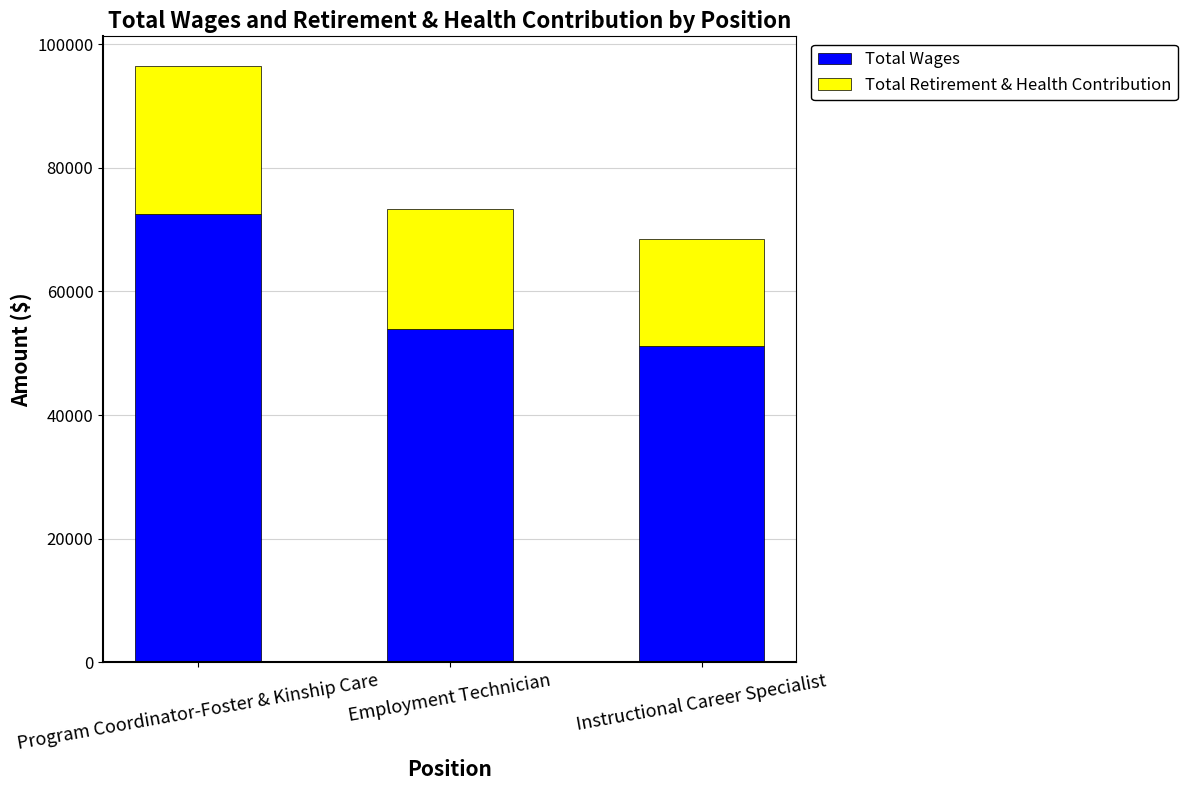

What is the total value across all series at Program Coordinator-Foster & Kinship Care?

96444